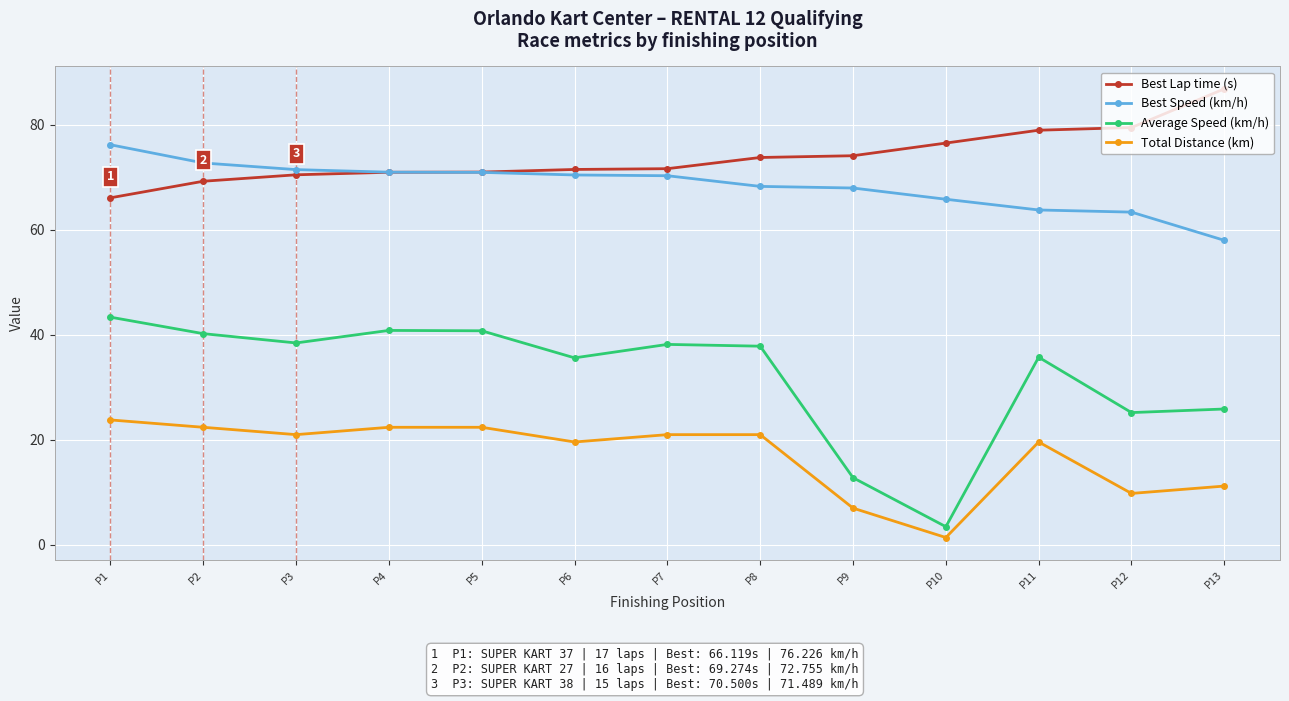

What is the difference between the highest and lowest values at P1?

52.4